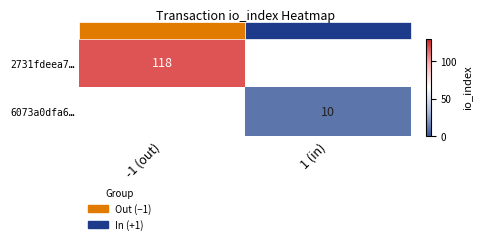

Is it true that 6073a0dfa6… equals 16 at 1 (in)?

False